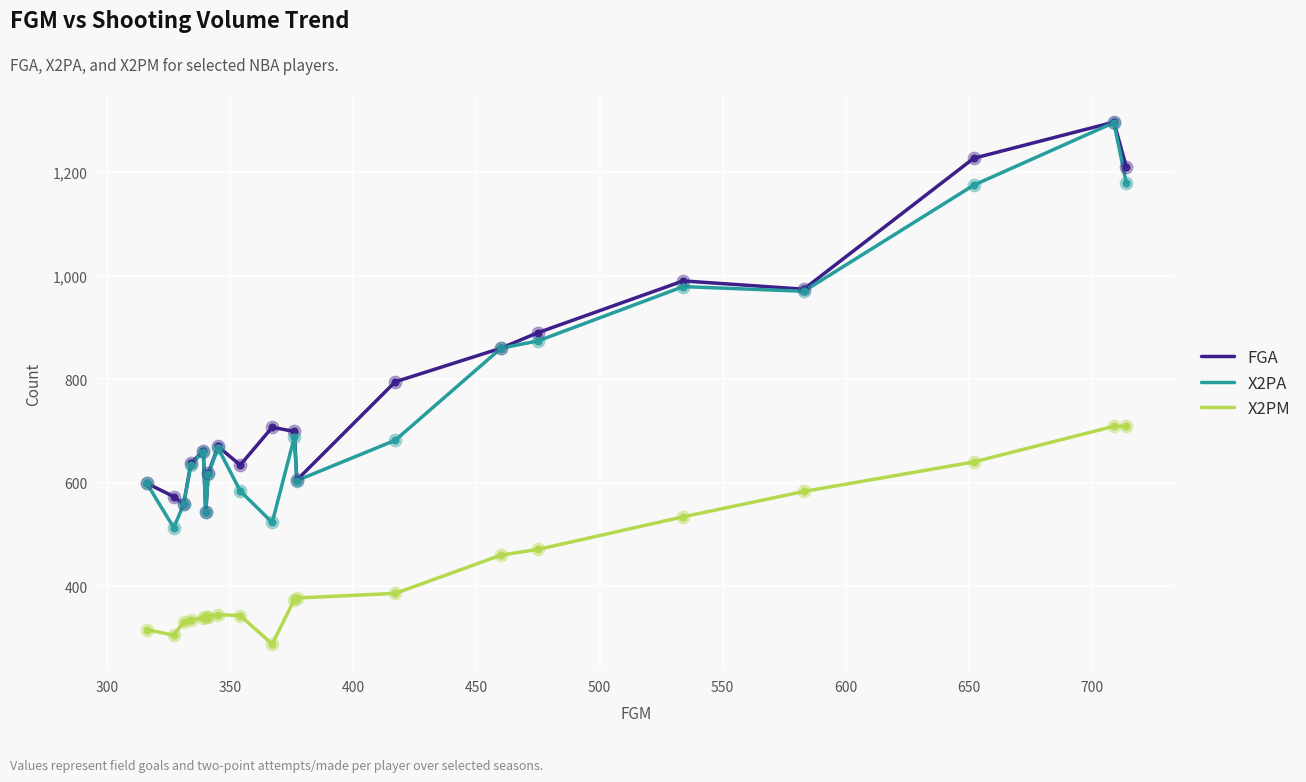

What is the maximum value shown in the chart?

1297